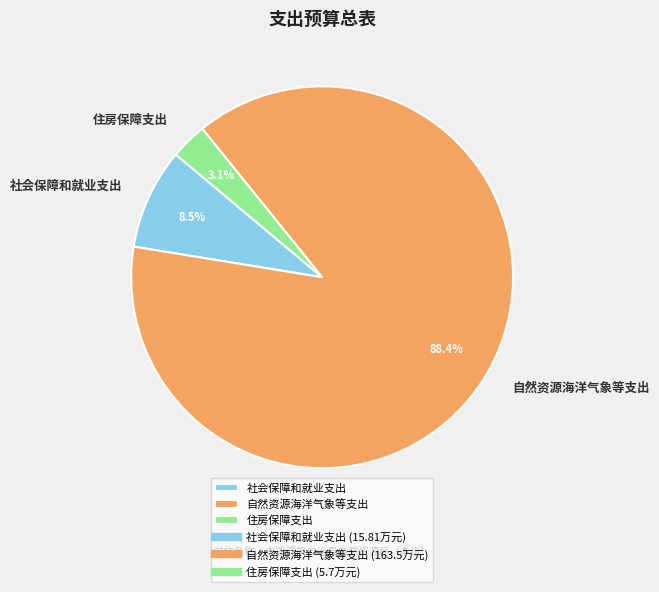

What percentage is NOT represented by 住房保障支出?

96.9%